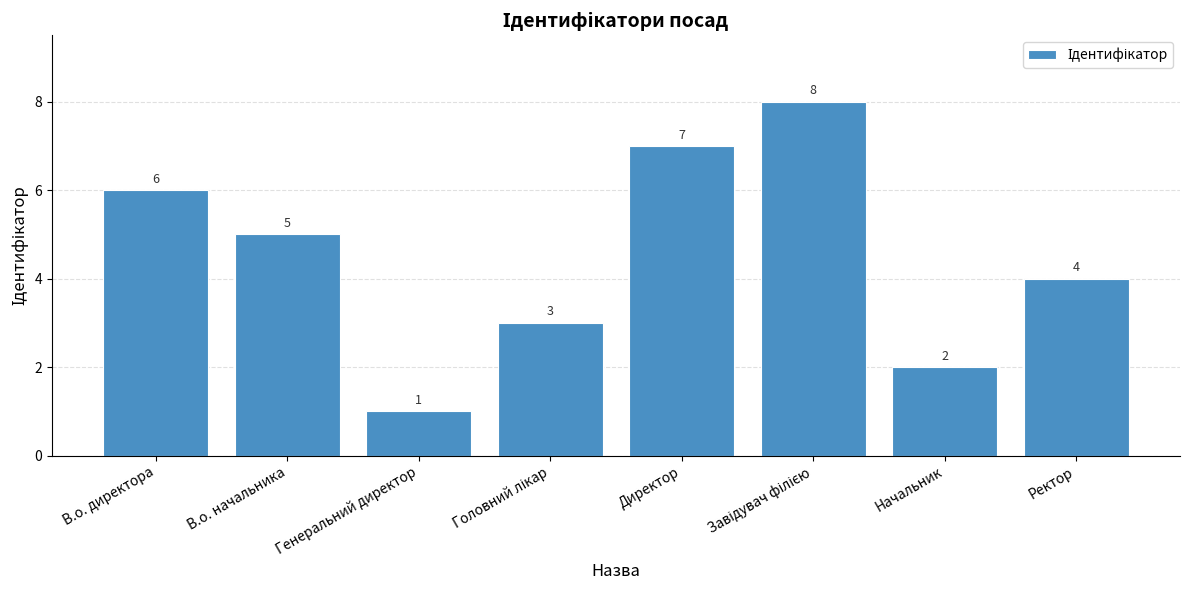

How many values are below 5?

4